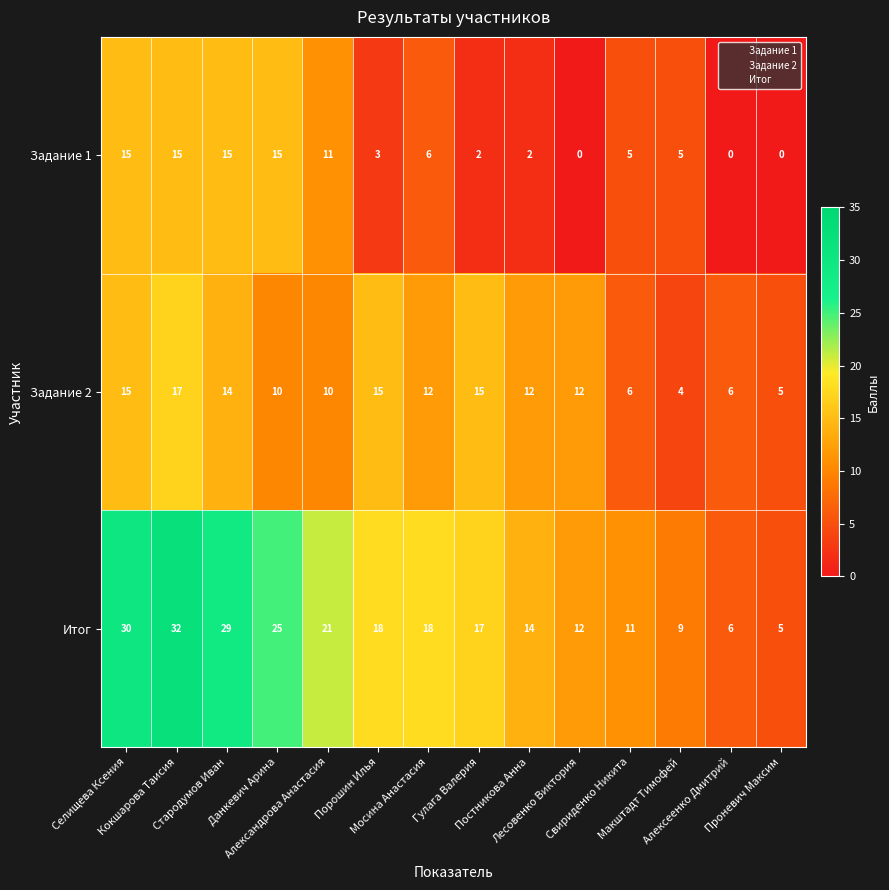

Rank the series by their maximum value, from lowest to highest.

Задание 1, Задание 2, Итог